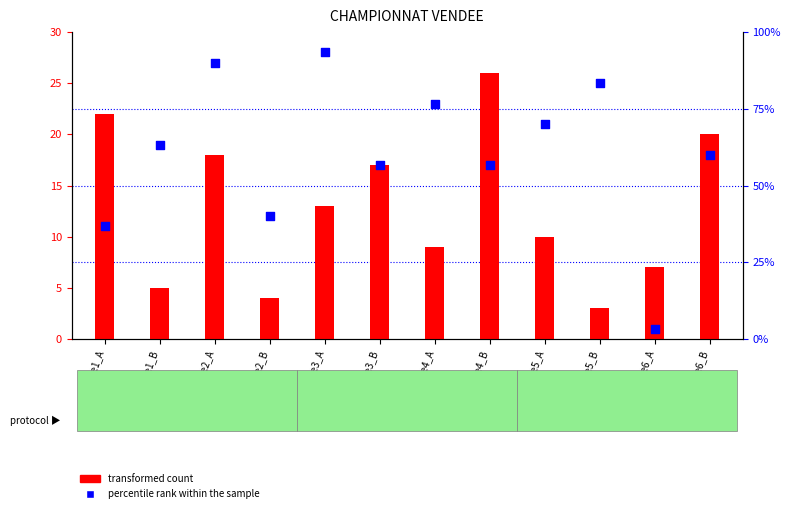

Which series has the largest total across all categories?

percentile rank within the sample